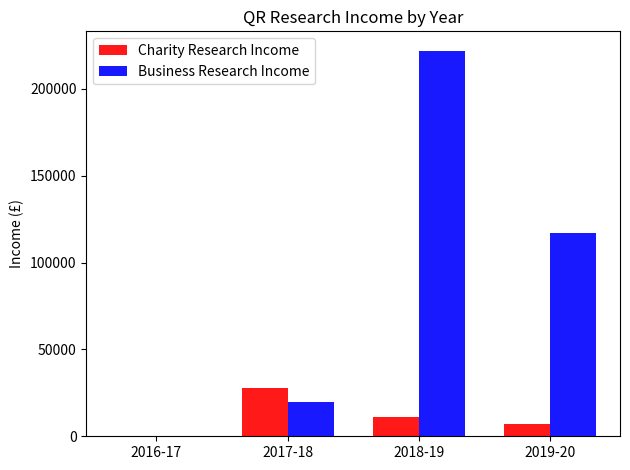

Reading left to right, what are all the values shown in this chart?

Charity Research Income: 0	28000	11000	7000
Business Research Income: 0	20000	222000	117000